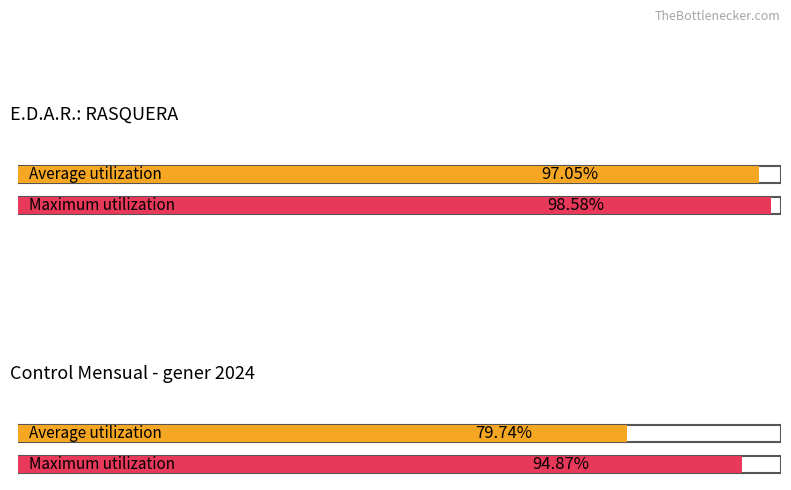

At how many categories does at least one series exceed 90?

2